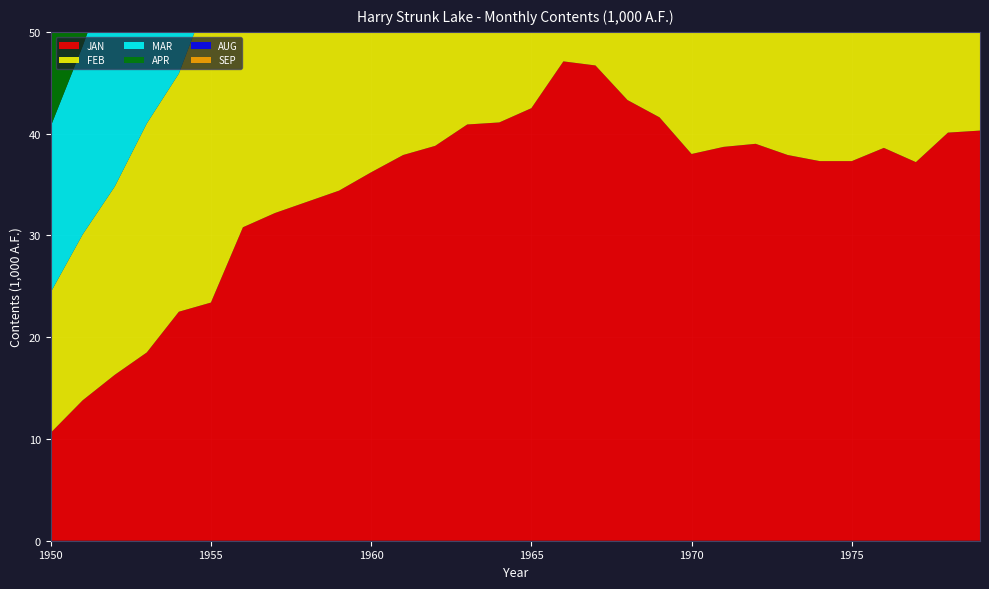

Reading right to left, what are all the values shown in this chart?

JAN: 1979=40.3	1978=40.1	1977=37.2	1976=38.6	1975=37.3	1974=37.3	1973=37.9	1972=39.0	1971=38.7	1970=38.0	1969=41.6	1968=43.3	1967=46.7	1966=47.1	1965=42.5	1964=41.1	1963=40.9	1962=38.8	1961=37.9	1960=36.2	1959=34.4	1958=33.3	1957=32.2	1956=30.8	1955=23.4	1954=22.5	1953=18.5	1952=16.3	1951=13.8	1950=10.6
FEB: 1979=40.7	1978=40.3	1977=40.1	1976=37.2	1975=38.6	1974=37.3	1973=37.3	1972=37.9	1971=39.0	1970=38.7	1969=38.0	1968=41.6	1967=43.3	1966=46.7	1965=47.1	1964=42.5	1963=41.1	1962=40.9	1961=38.8	1960=37.9	1959=36.2	1958=34.4	1957=33.3	1956=32.2	1955=30.8	1954=23.4	1953=22.5	1952=18.5	1951=16.3	1950=13.8
MAR: 1979=37.8	1978=40.7	1977=40.3	1976=40.1	1975=37.2	1974=38.6	1973=37.3	1972=37.3	1971=37.9	1970=39.0	1969=38.7	1968=38.0	1967=41.6	1966=43.3	1965=46.7	1964=47.1	1963=42.5	1962=41.1	1961=40.9	1960=38.8	1959=37.9	1958=36.2	1957=34.4	1956=33.3	1955=32.2	1954=30.8	1953=23.4	1952=22.5	1951=18.5	1950=16.3
APR: 1979=37.6	1978=37.8	1977=40.7	1976=40.3	1975=40.1	1974=37.2	1973=38.6	1972=37.3	1971=37.3	1970=37.9	1969=39.0	1968=38.7	1967=38.0	1966=41.6	1965=43.3	1964=46.7	1963=47.1	1962=42.5	1961=41.1	1960=40.9	1959=38.8	1958=37.9	1957=36.2	1956=34.4	1955=33.3	1954=32.2	1953=30.8	1952=23.4	1951=22.5	1950=18.5
AUG: 1979=37.8	1978=39.4	1977=39.0	1976=37.7	1975=37.6	1974=37.8	1973=40.7	1972=40.3	1971=40.1	1970=37.2	1969=38.6	1968=37.3	1967=37.3	1966=37.9	1965=39.0	1964=38.7	1963=38.0	1962=41.6	1961=43.3	1960=46.7	1959=47.1	1958=42.5	1957=41.1	1956=40.9	1955=38.8	1954=37.9	1953=36.2	1952=34.4	1951=33.3	1950=32.2
SEP: 1979=37.6	1978=37.8	1977=39.4	1976=39.0	1975=37.7	1974=37.6	1973=37.8	1972=40.7	1971=40.3	1970=40.1	1969=37.2	1968=38.6	1967=37.3	1966=37.3	1965=37.9	1964=39.0	1963=38.7	1962=38.0	1961=41.6	1960=43.3	1959=46.7	1958=47.1	1957=42.5	1956=41.1	1955=40.9	1954=38.8	1953=37.9	1952=36.2	1951=34.4	1950=33.3